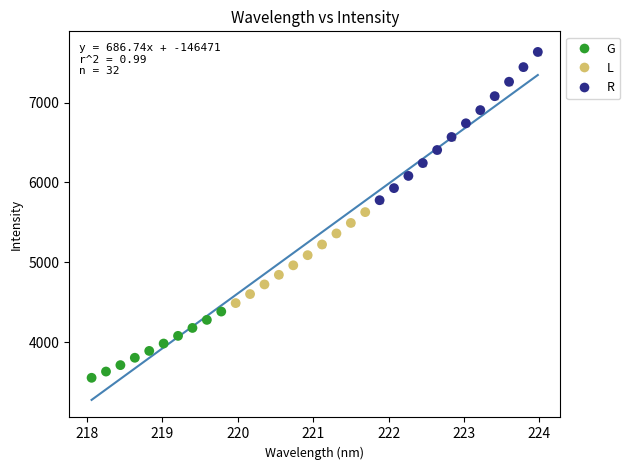

Which series has the largest Y range (max minus min)?

R